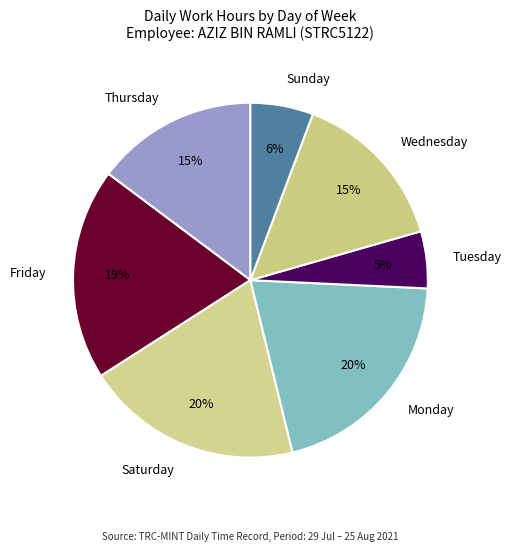

Is there a majority slice in this chart?

No